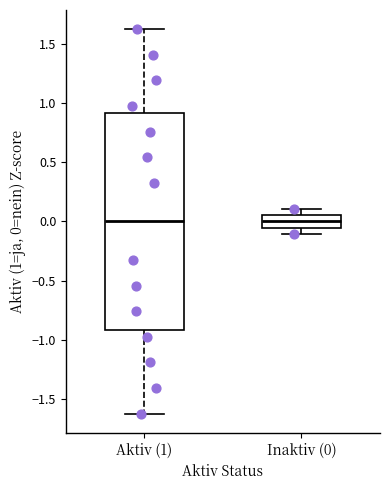

Which box is the tallest, from its lower edge to its upper edge?

Aktiv (1)